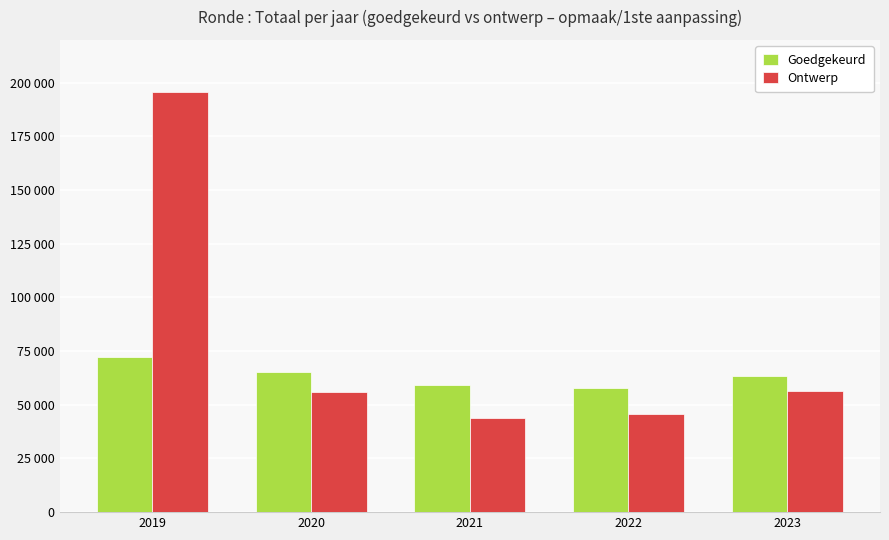

Are the bars grouped side by side (vs. stacked)?

Yes